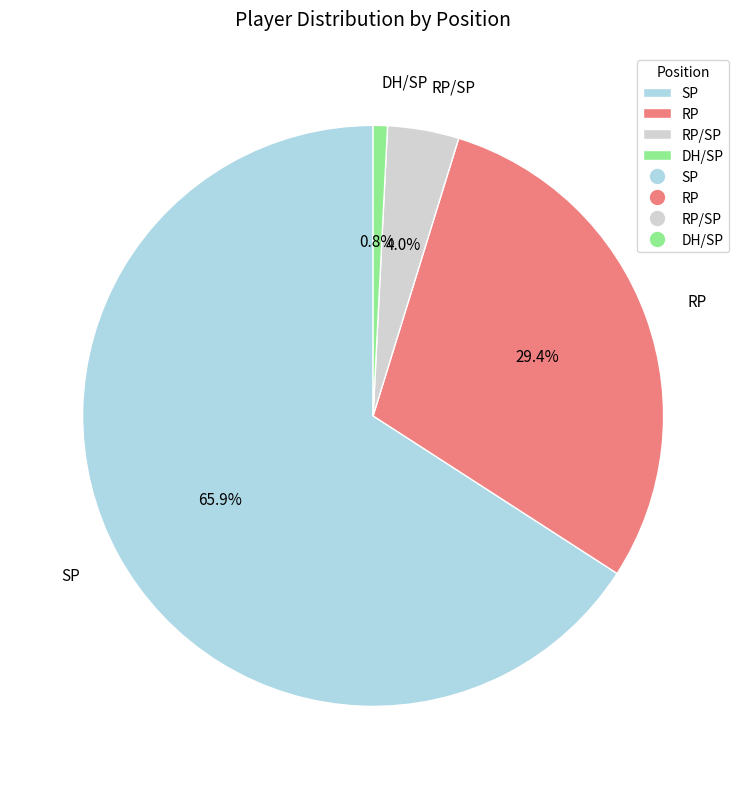

To the nearest percent, what percentage of the pie is RP?

29%